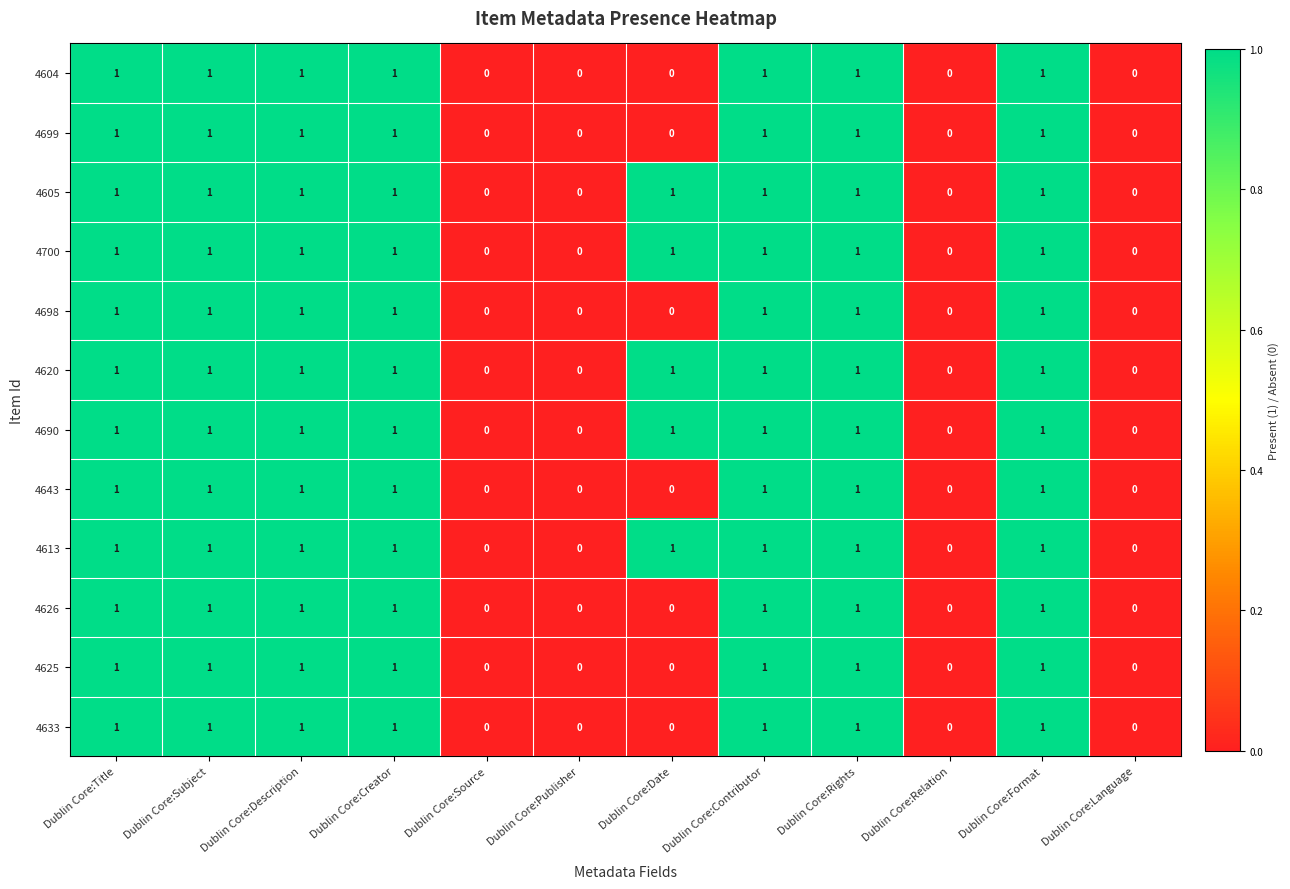

What is the sum of all 4620 values?

8